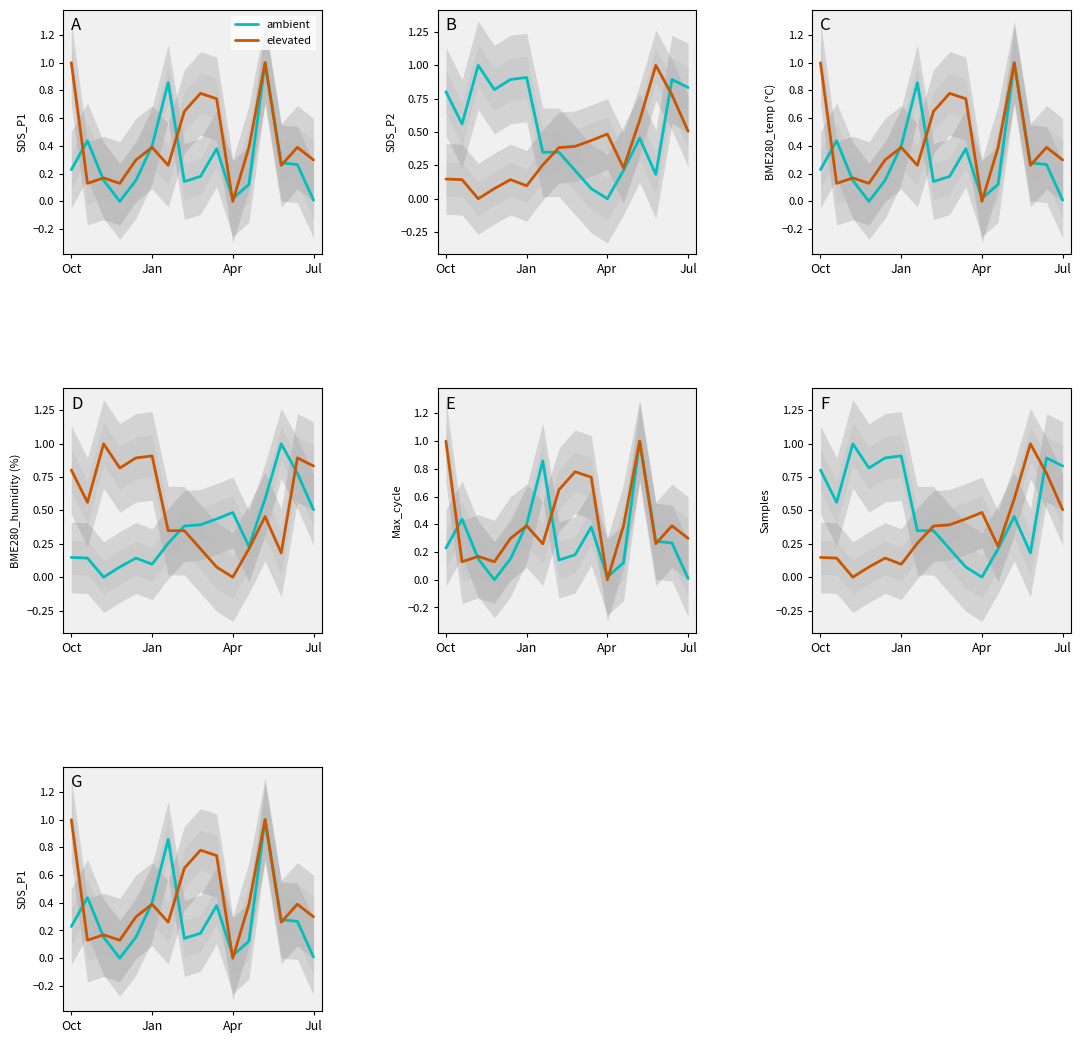

Reading left to right, transcribe all the data shown in this chart.

ambient: 0.2	0.4	0.2	0.0	0.2	0.4	0.9	0.1	0.2	0.4	0.0	0.1	1.0	0.3	0.3	0.0
elevated: 1.0	0.1	0.2	0.1	0.3	0.4	0.3	0.6	0.8	0.7	0.0	0.4	1.0	0.3	0.4	0.3